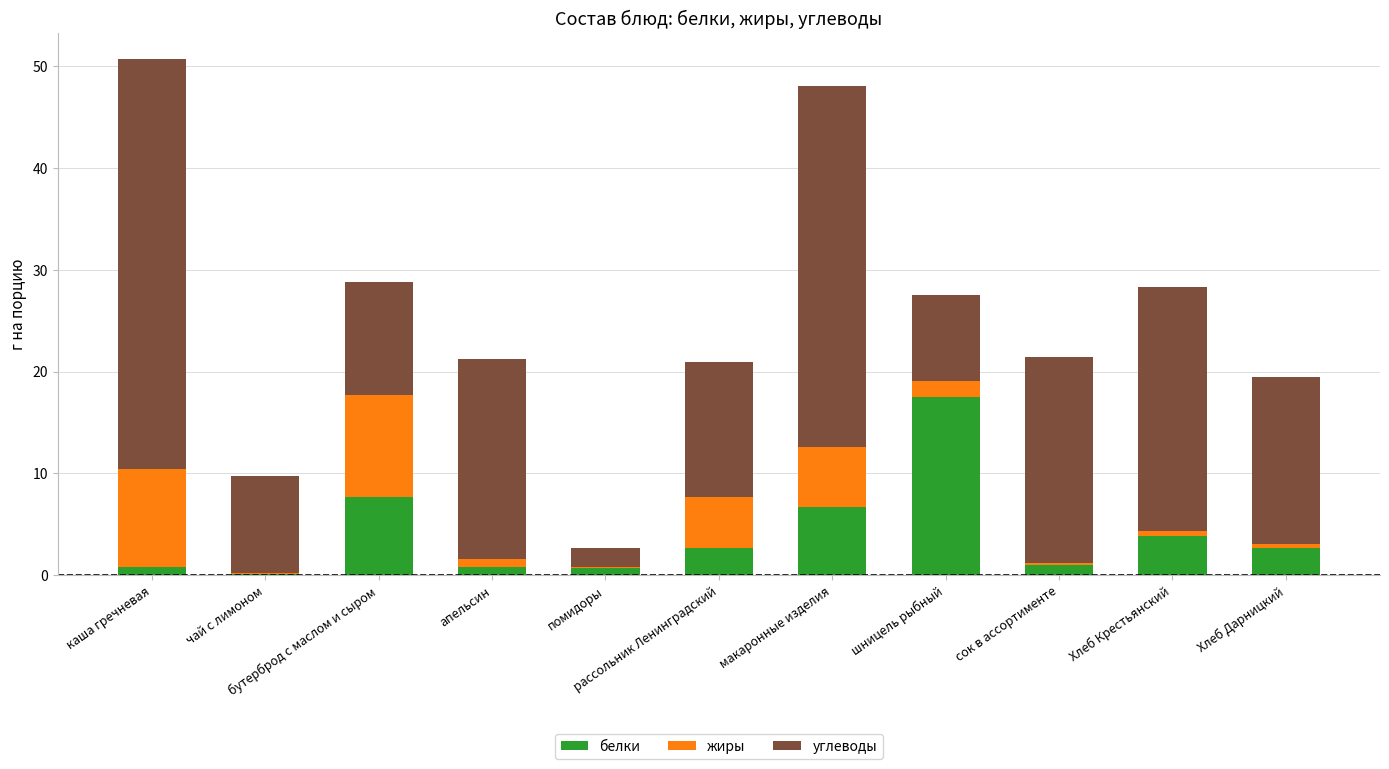

What is the maximum value for белки?

17.5